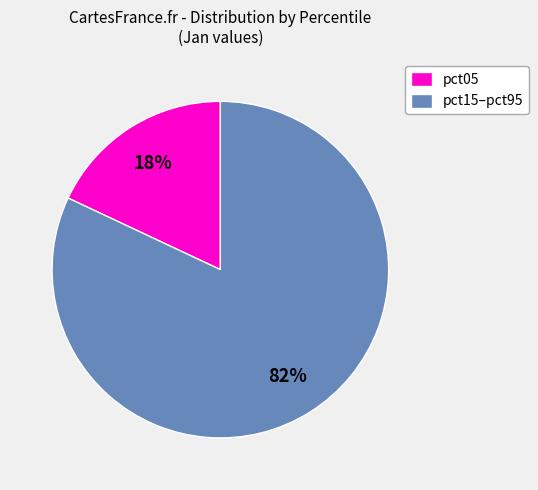

What percentage is the pct05 slice, to the nearest percent?

18%